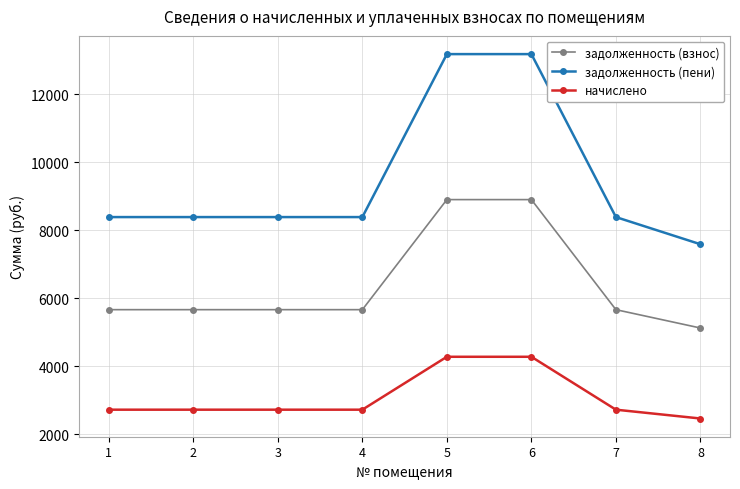

Rank the series at 8 from highest to lowest value.

задолженность (пени), задолженность (взнос), начислено